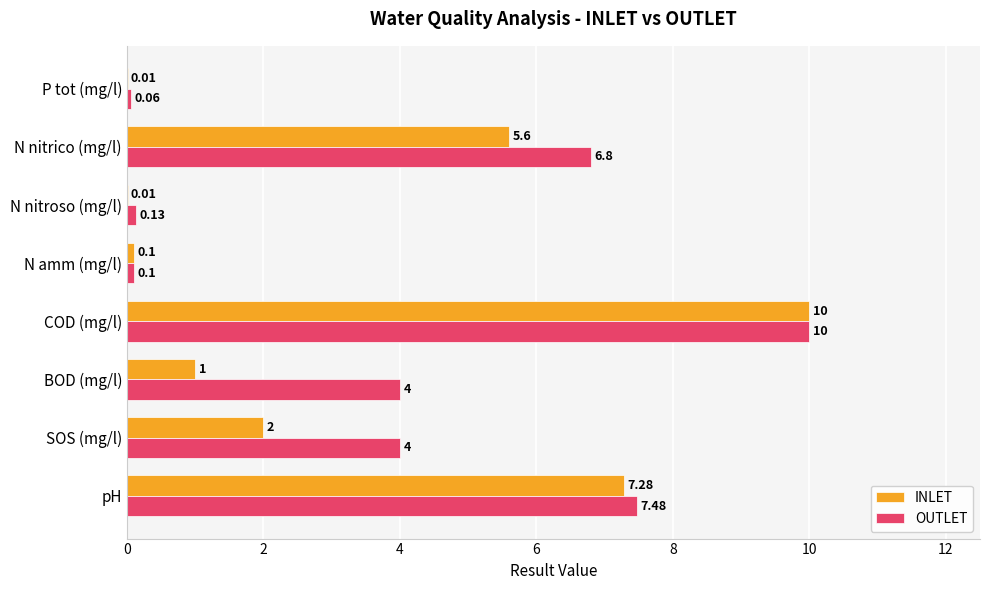

Is the value of OUTLET at pH greater than the value of INLET at pH?

Yes